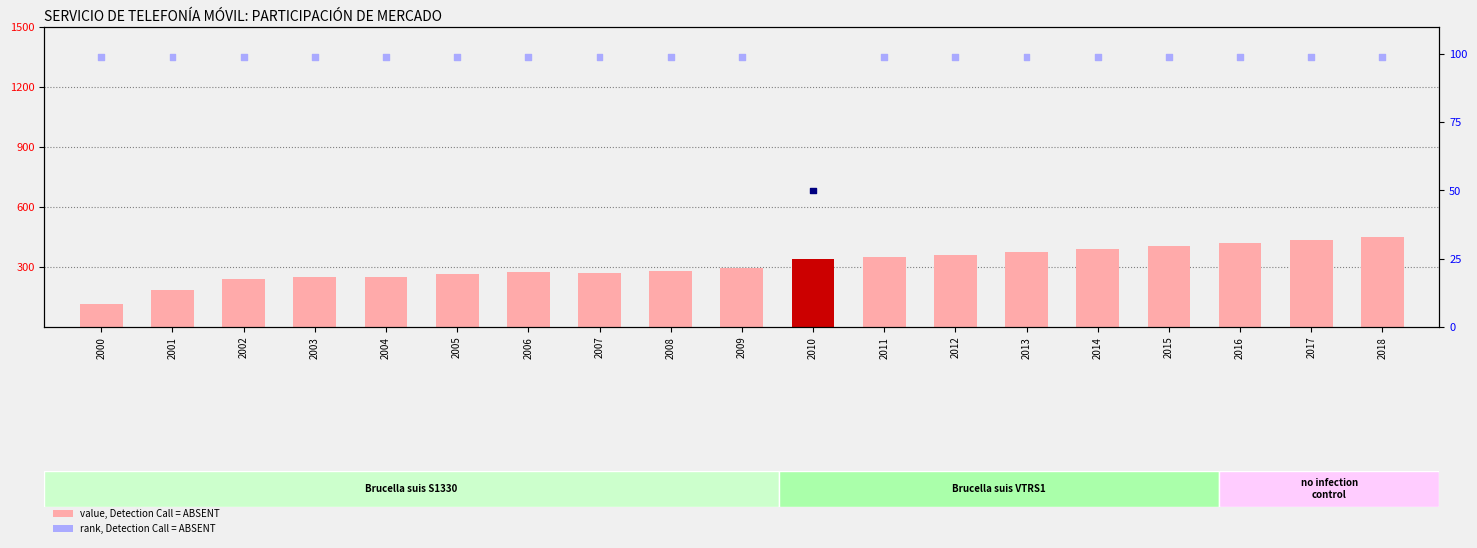

Which series has the largest total across all categories?

Claro